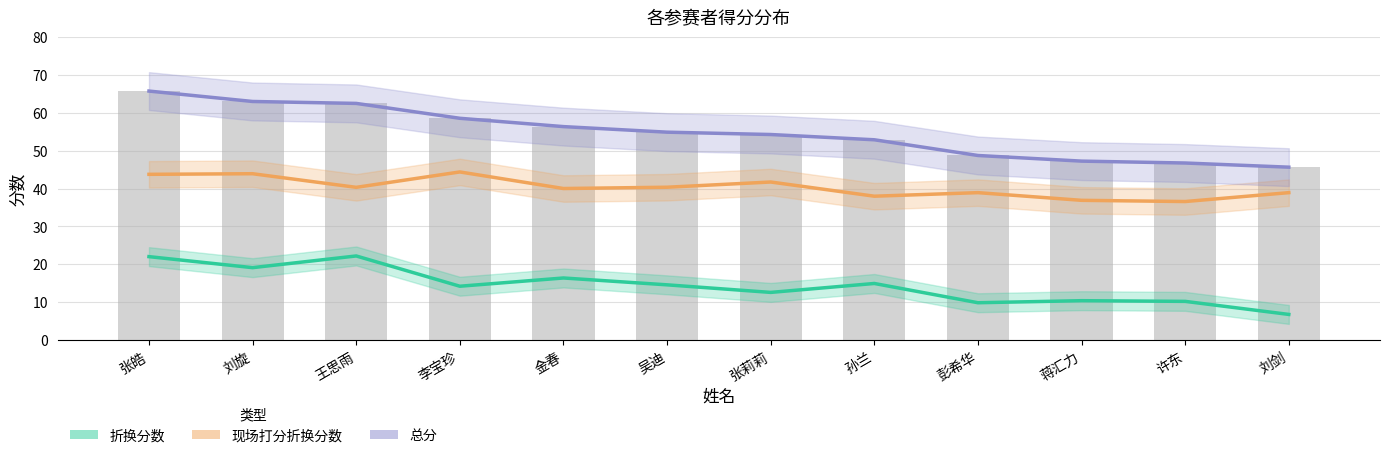

Rank the series by their maximum value, from highest to lowest.

总分, 现场打分折换分数, 折换分数